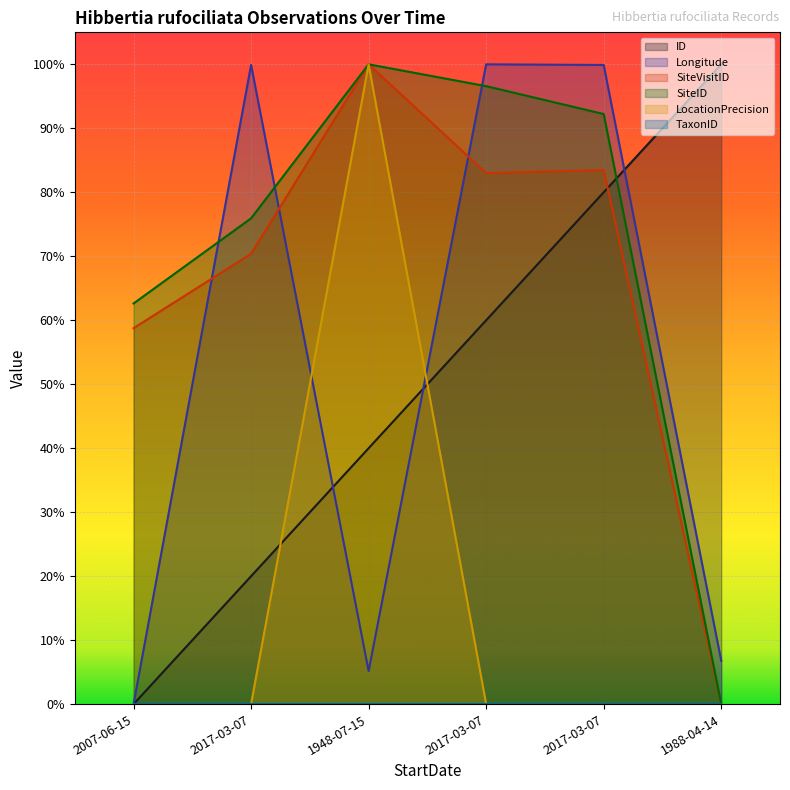

Between 2007-06-15 and 1948-07-15, which series saw the biggest shift?

LocationPrecision